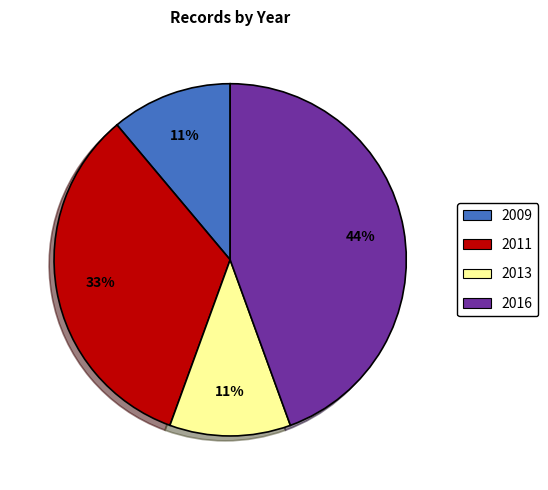

To the nearest percent, what is the average slice percentage?

25%